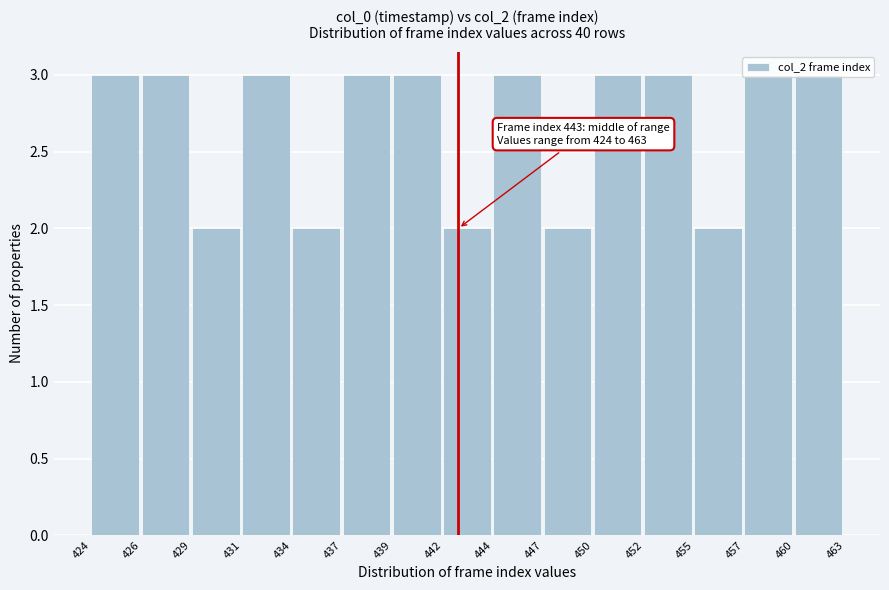

What is the ratio of the value at 460 to the value at 450?

1.0